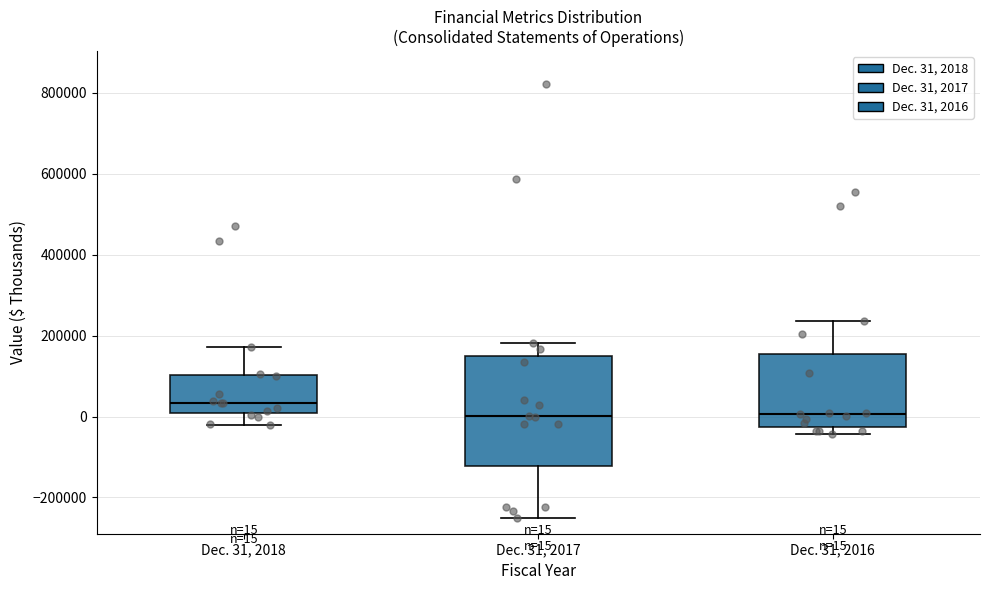

Which box has the highest median line?

Dec. 31, 2018